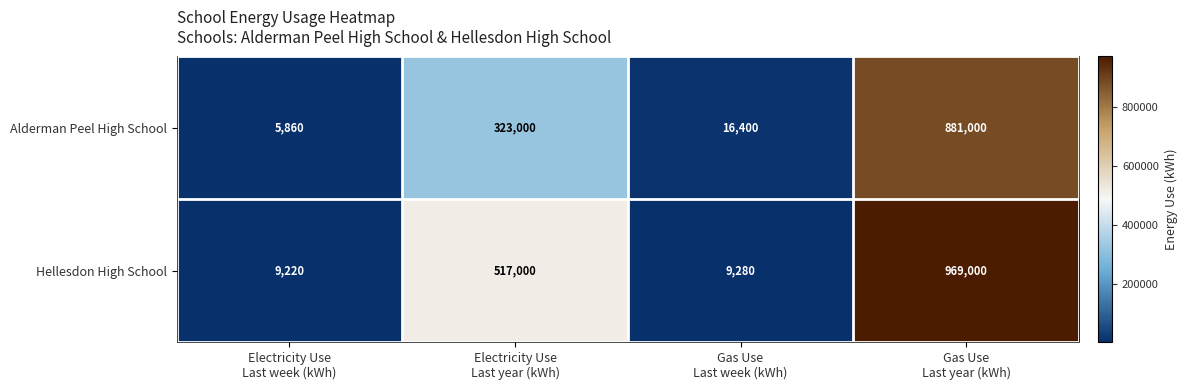

How many series are shown in this chart?

2